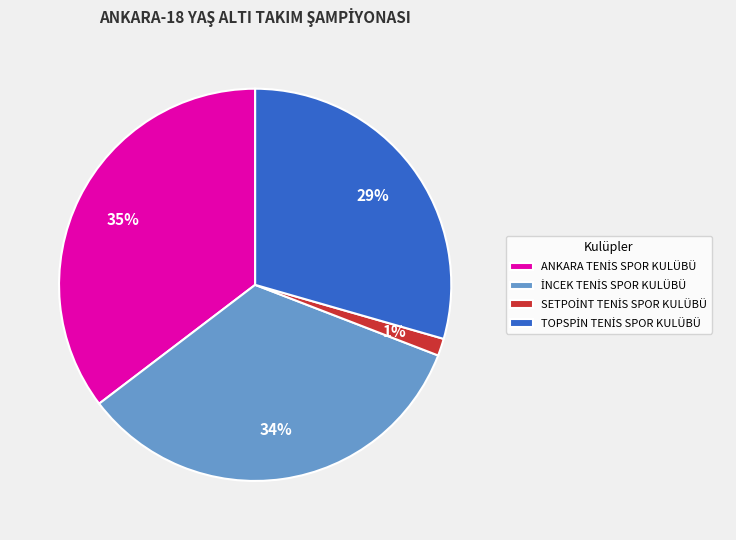

How many segments does this pie chart have?

4